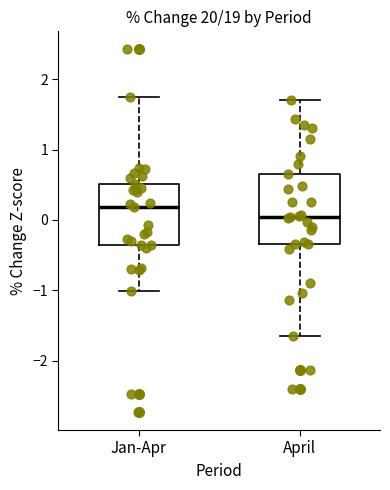

Reading left to right, transcribe this box plot: for each box, give where its median line is, the range the box spans, and where its two whiskers end, as read against the y-axis. The values are not printed on the chart, so give them approximately, as read against the axis.

Jan-Apr: median 0.2, box -0.4 to 0.5, whiskers -1.0 to 1.8
April: median 0.0, box -0.3 to 0.6, whiskers -1.6 to 1.7